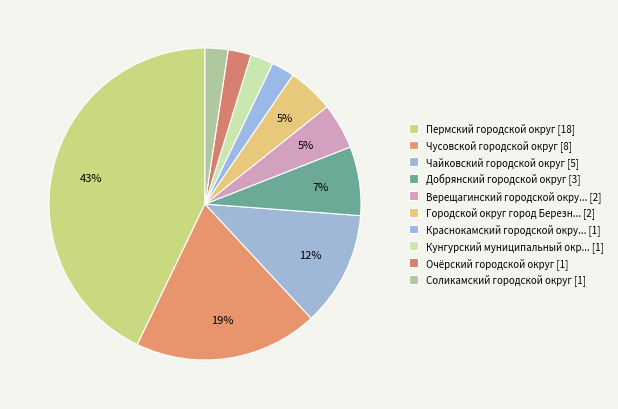

Count the number of slices in the pie.

10